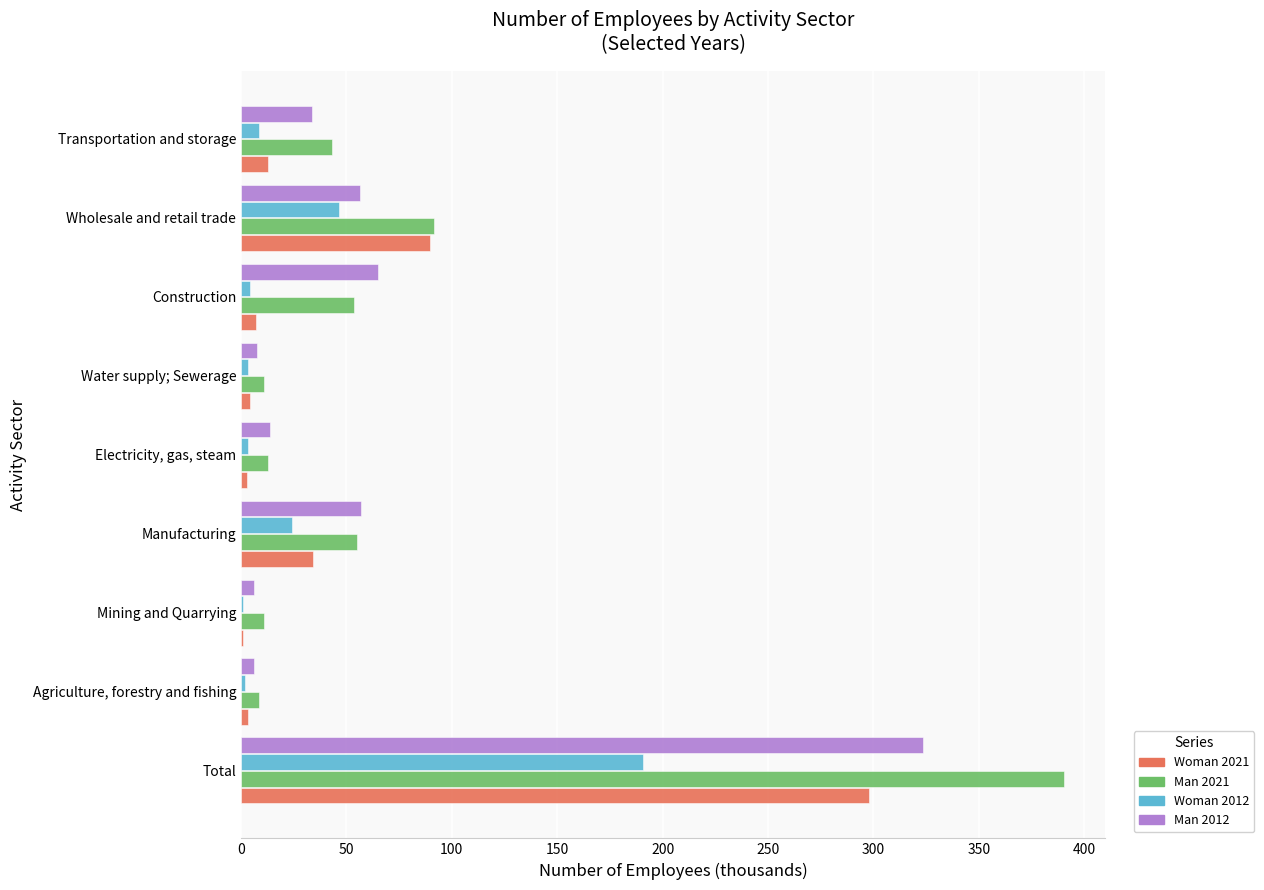

How many values in the Man 2012 series exceed 33?

5